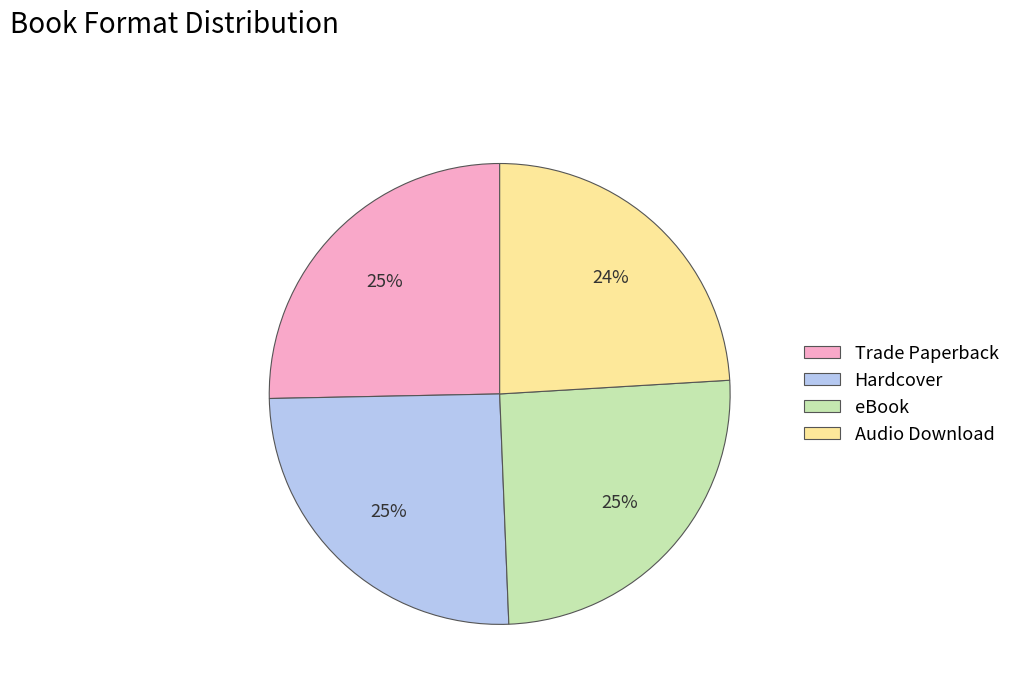

To the nearest percent, what is the difference between the largest and smallest slice percentages?

1%